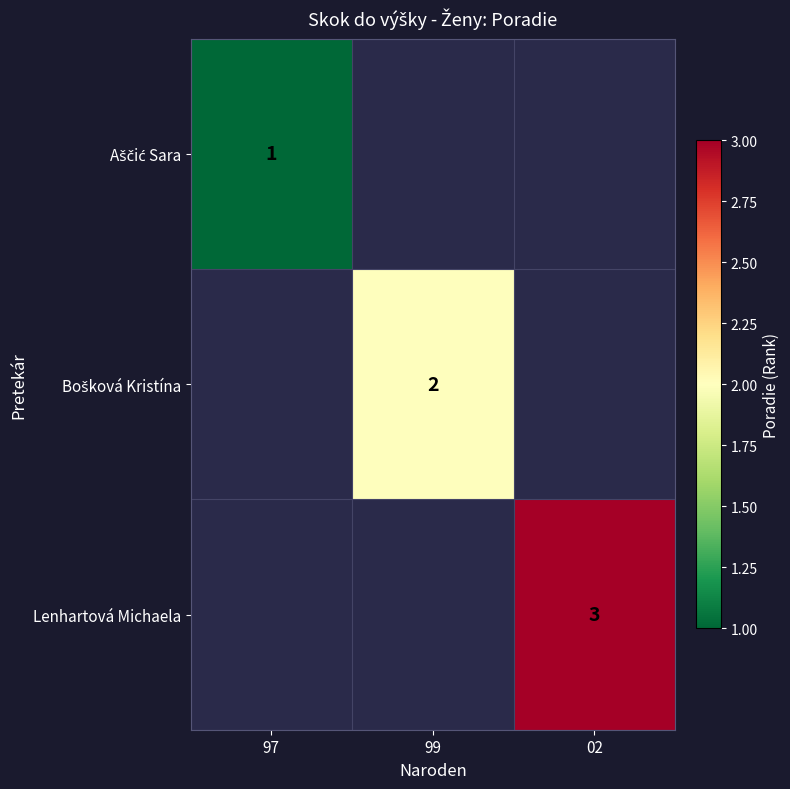

What is the maximum value for Aščić Sara?

1.0